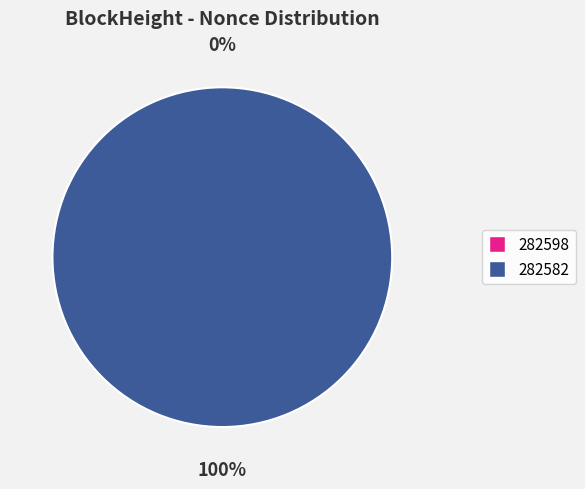

To the nearest percent, what is the combined percentage of 282582 and 282598?

100%